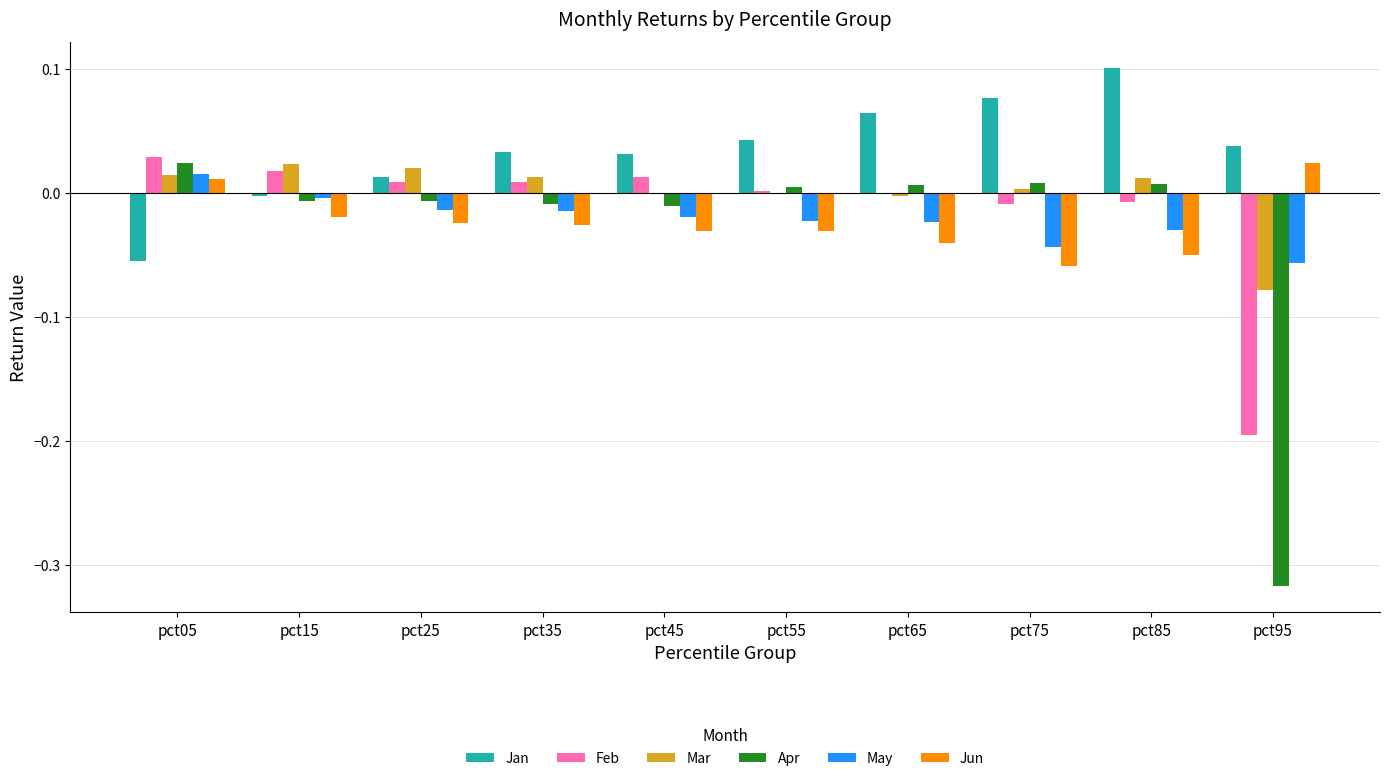

Is the value of May at pct35 greater than the value of Apr at pct65?

No